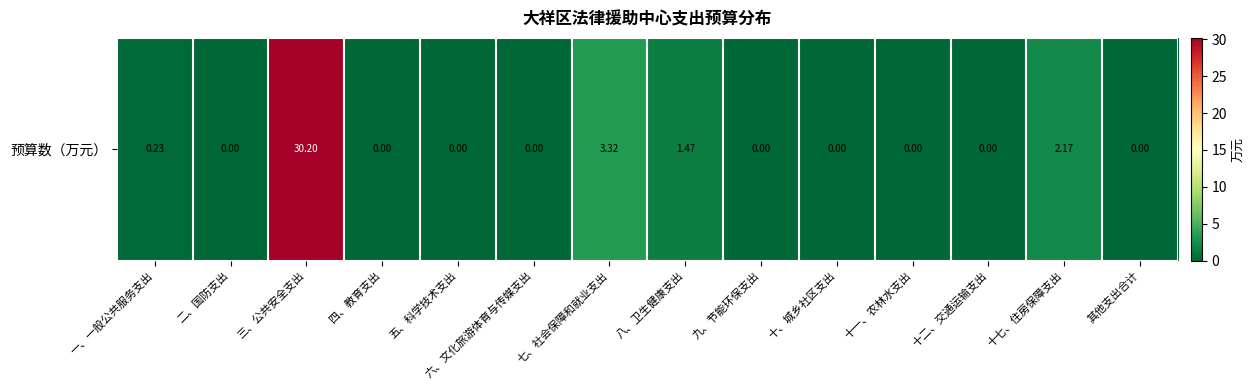

What is the sum of all values?

37.4